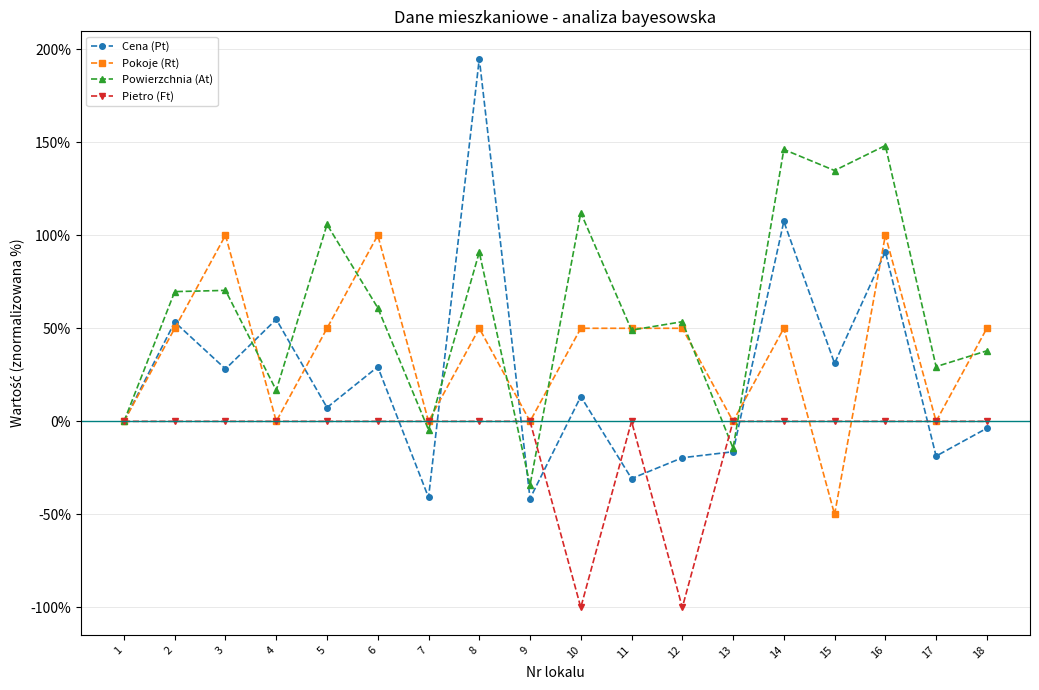

At which category does Cena (Pt) reach its first local peak?

2